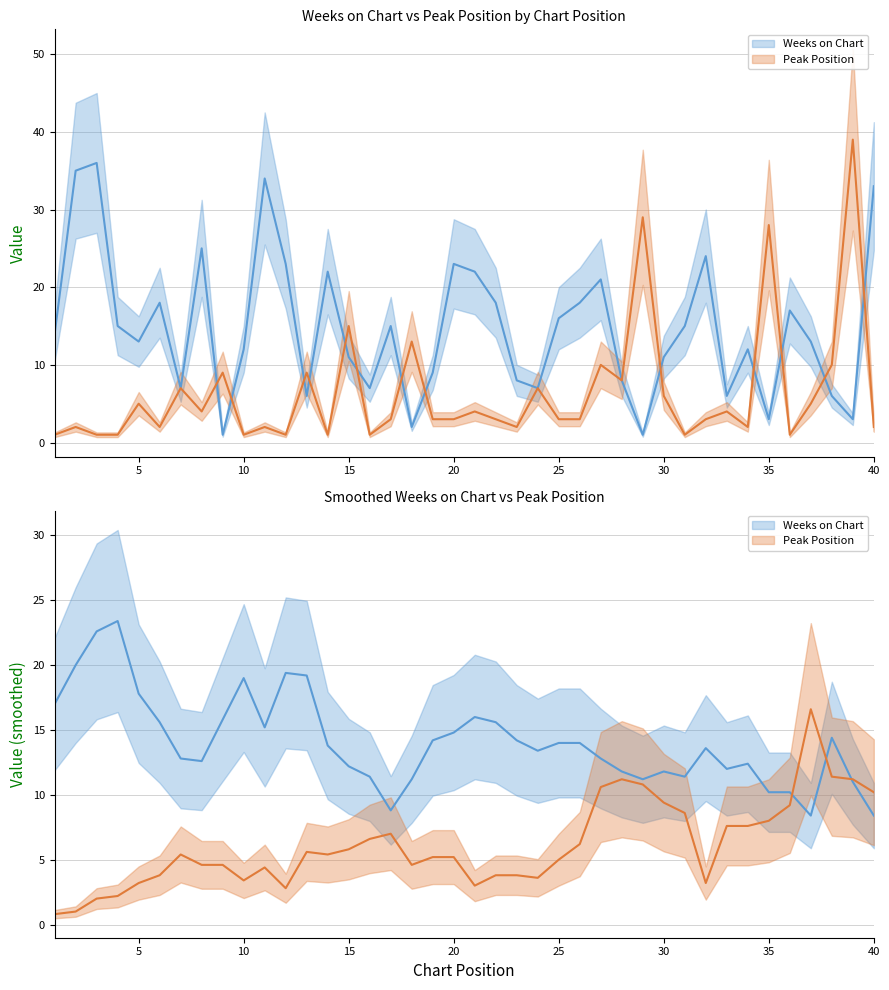

What are all the series names shown in the legend?

Weeks on Chart, Peak Position